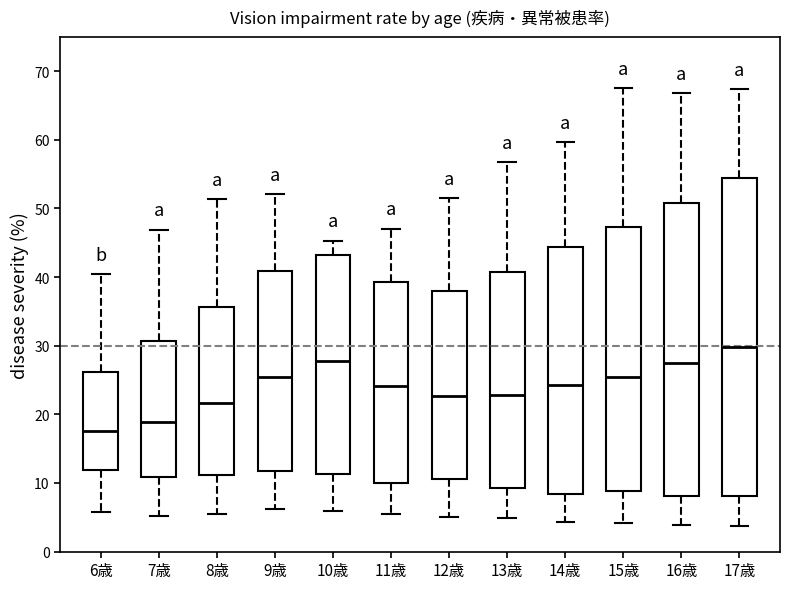

Where does the lower whisker of the box for 15歳 end on the y-axis? The values are not printed on the chart, so give them approximately, as read against the axis.

4